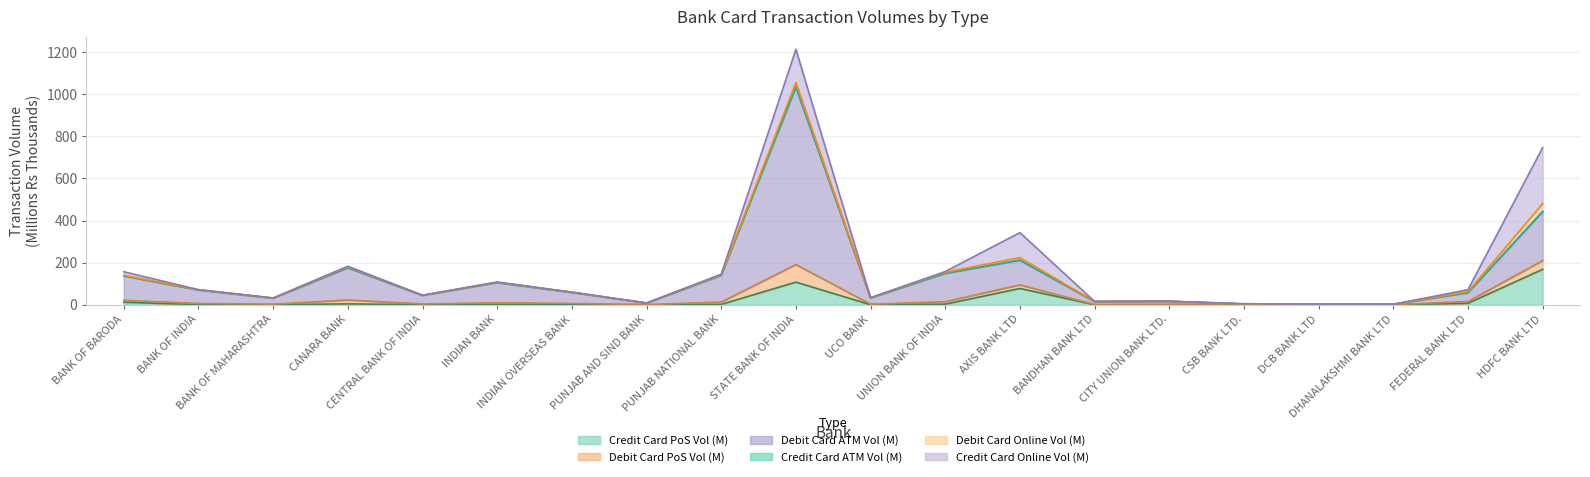

What is the label of the 5th point from the right?

CSB BANK LTD.